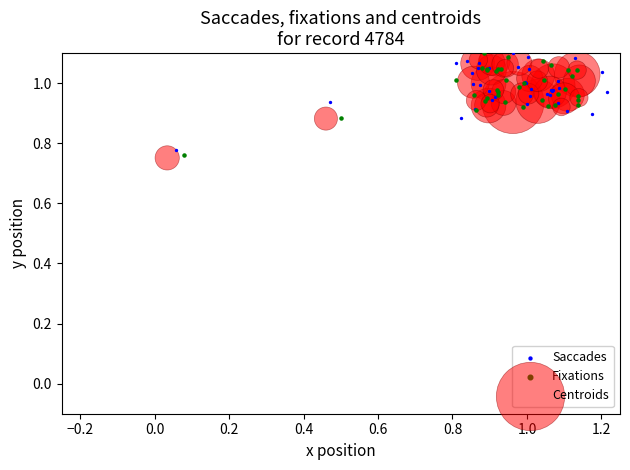

Which series has the largest Y range (max minus min)?

Fixations